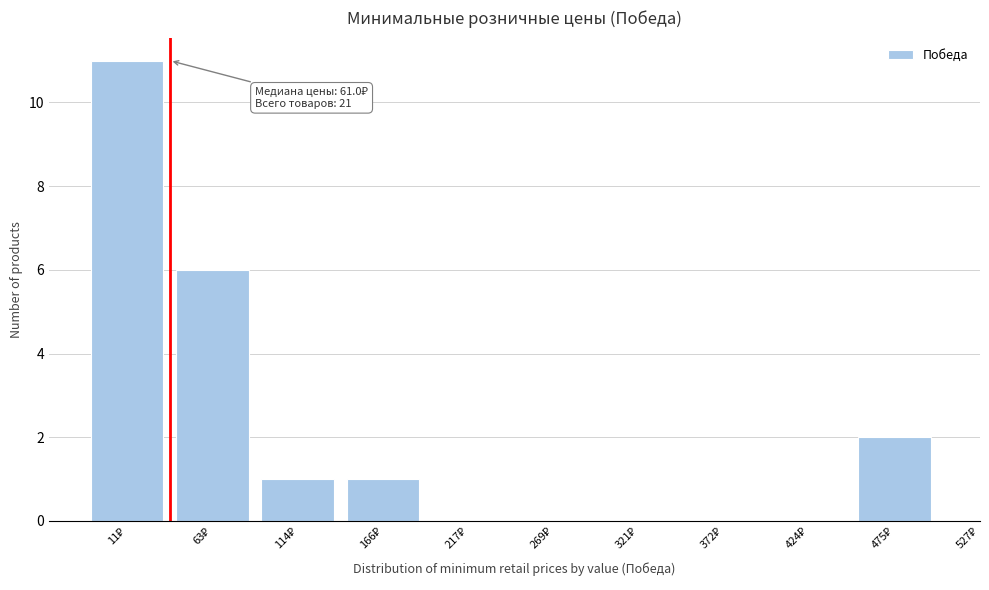

What is the sum of all values?

21